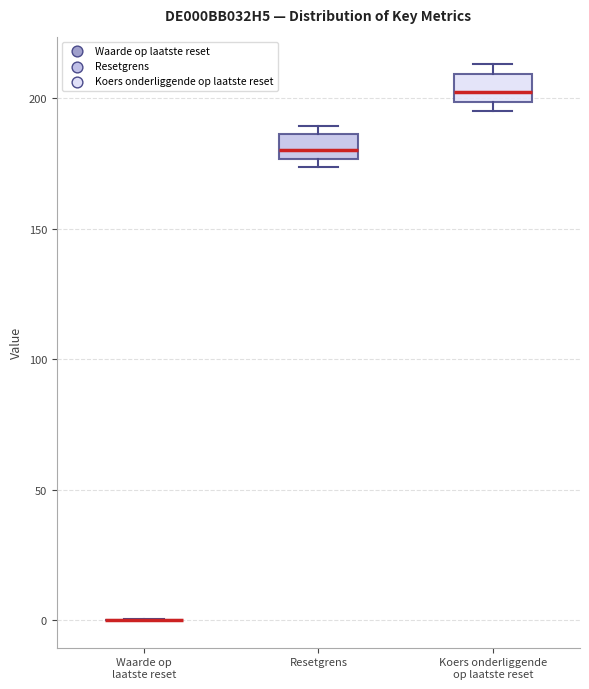

Reading left to right, transcribe this box plot: for each box, give where its median line is, the range the box spans, and where its two whiskers end, as read against the y-axis. The values are not printed on the chart, so give them approximately, as read against the axis.

Waarde op laatste reset: box collapsed to a line at 0, whiskers 0 to 0
Resetgrens: median 180, box 175 to 185, whiskers 175 (just below the box's lower edge) to 190
Koers onderliggende op laatste reset: median 200 (inside the box), box 200 to 210, whiskers 195 to 215